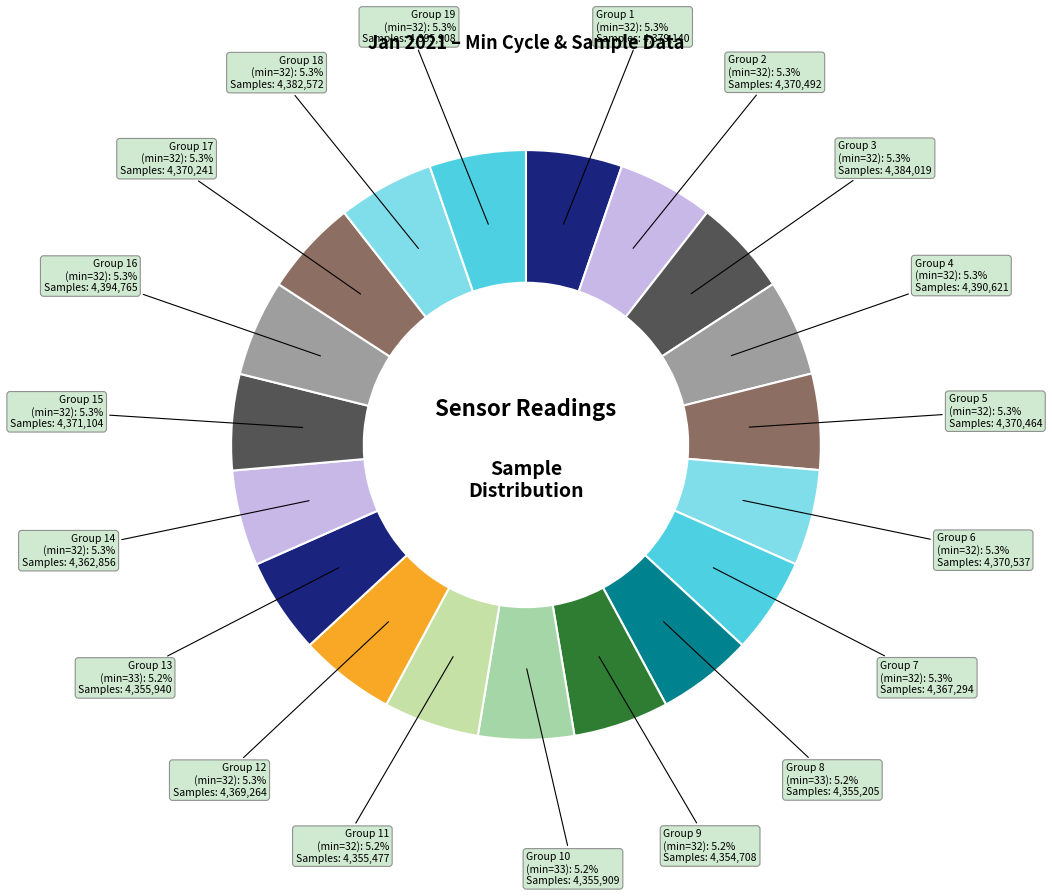

Is the sum of Group 3 (min=32) and Group 7 (min=32) greater than half?

No